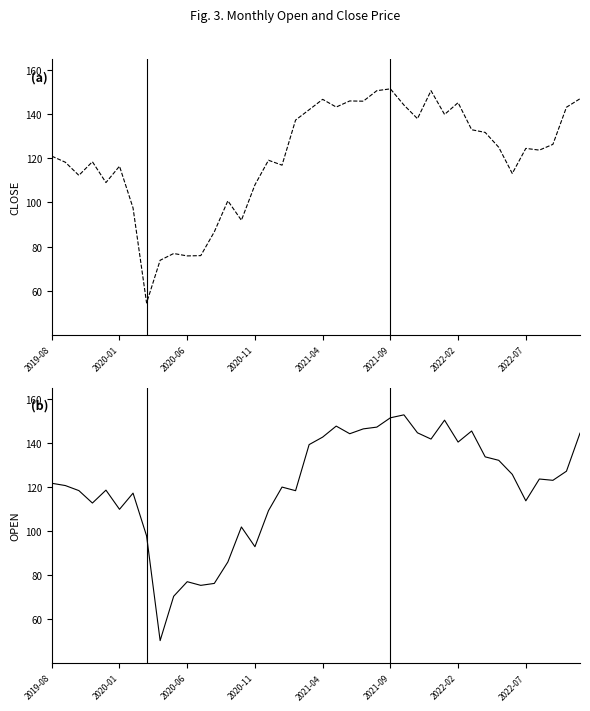

How many distinct data groups are displayed?

2